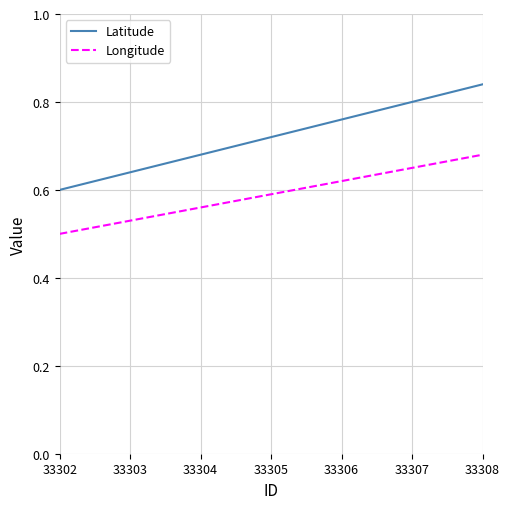

Is it true that Longitude equals 0.9 at 33306?

False